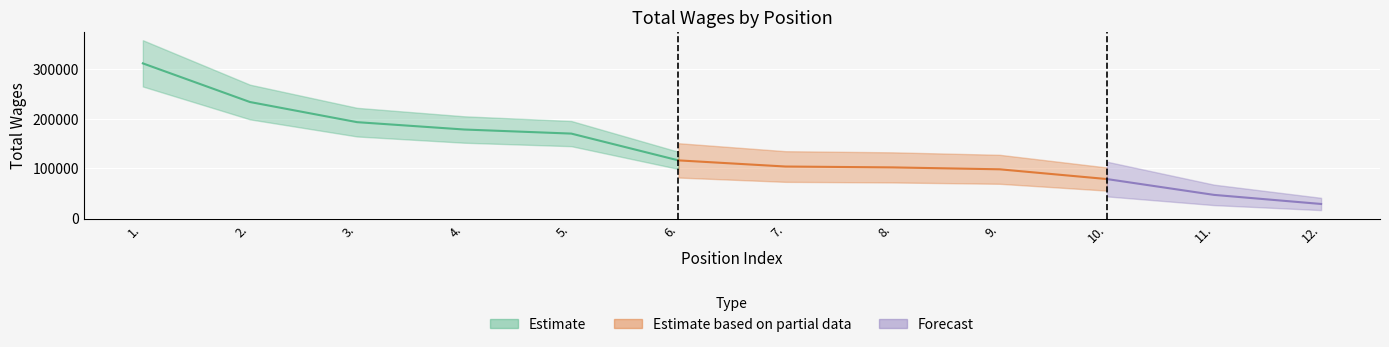

What is the difference between the second highest and second lowest values?

187546